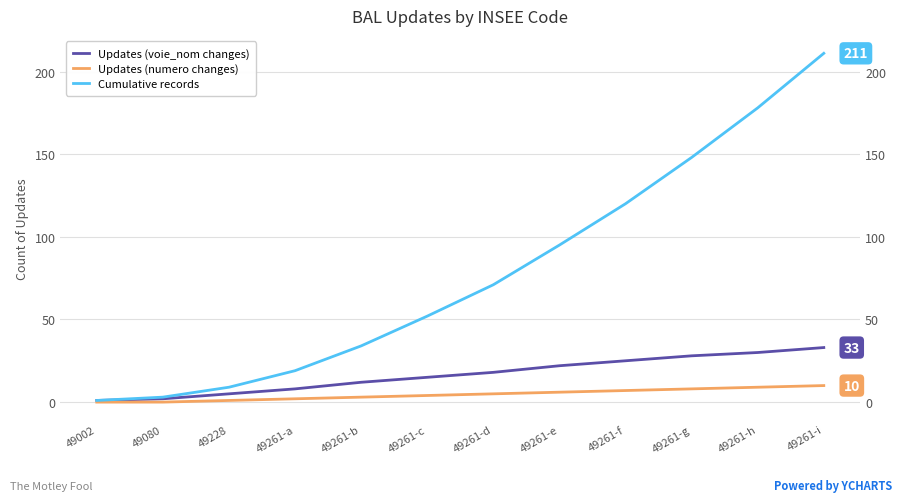

What are all the series names shown in the legend?

Updates (voie_nom changes), Updates (numero changes), Cumulative records